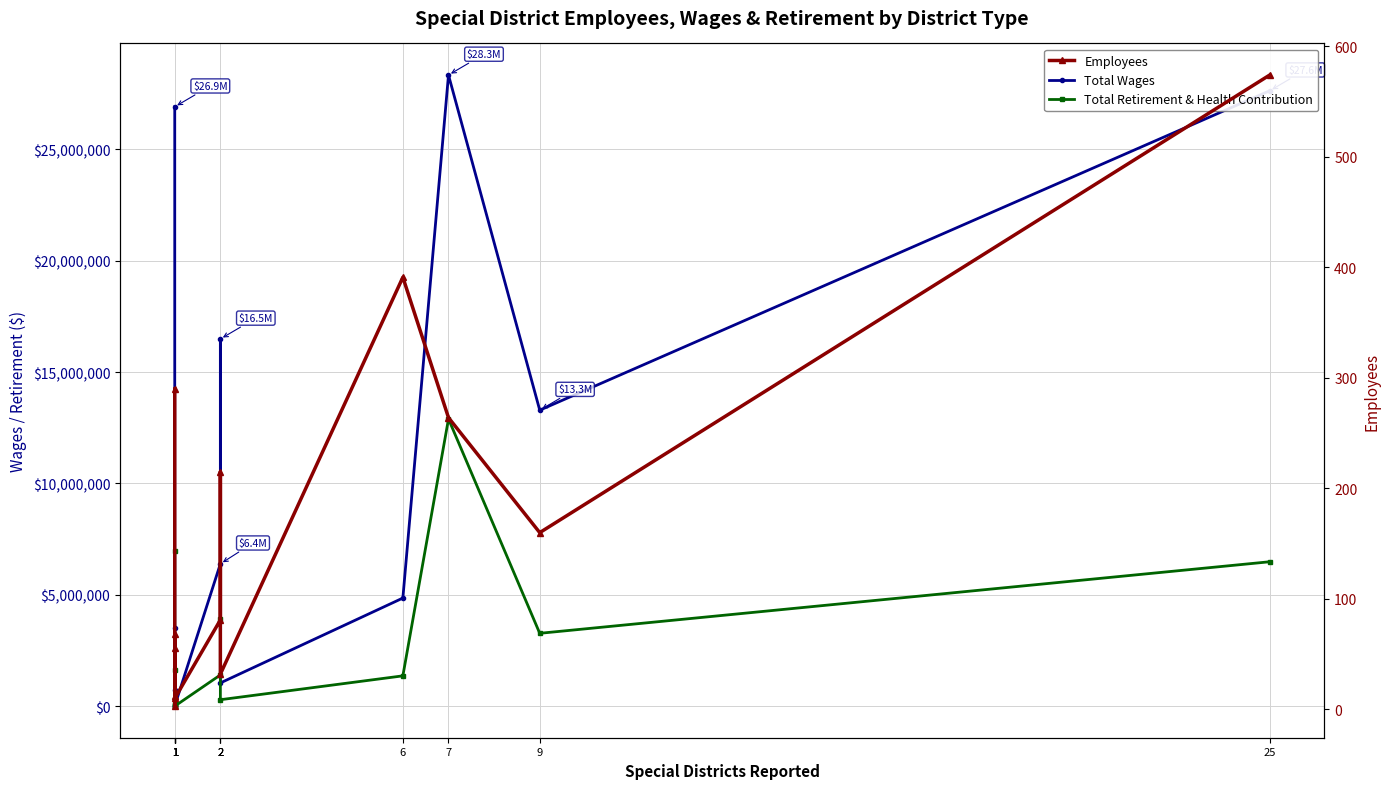

True or false: Employees has a value of 68.0 at 1.

True